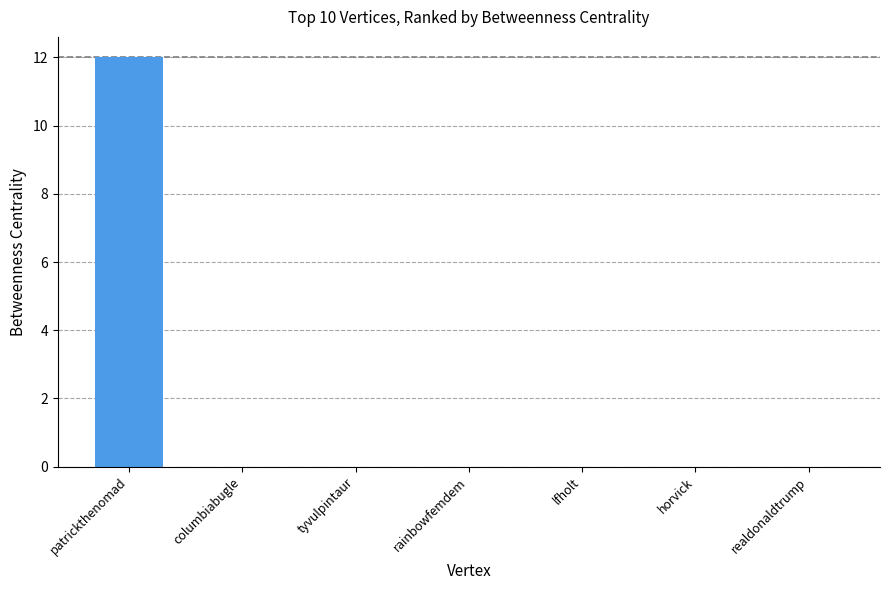

Reading right to left, transcribe all the data shown in this chart.

realdonaldtrump=0	horvick=0	lfholt=0	rainbowfemdem=0	tyvulpintaur=0	columbiabugle=0	patrickthenomad=12